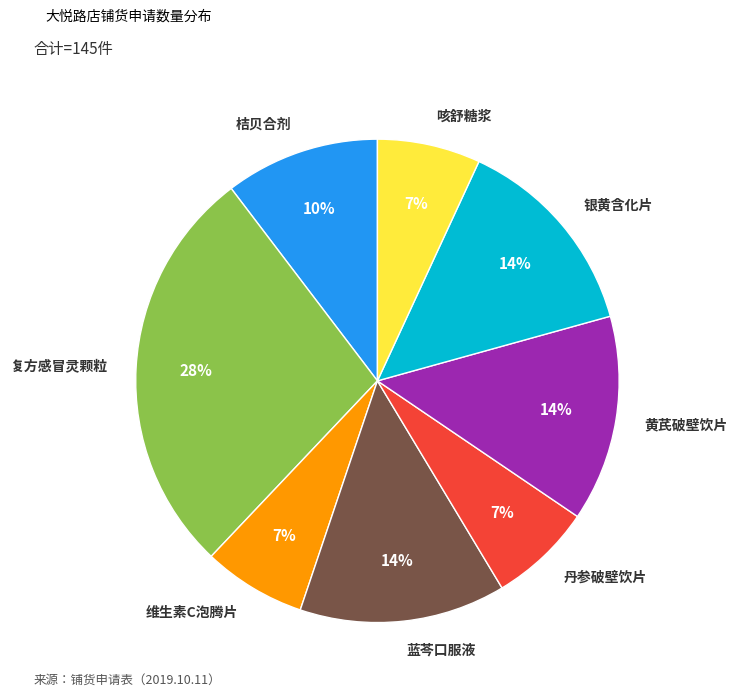

What is the ratio of the value at 复方感冒灵颗粒 to the value at 黄芪破壁饮片?

2.0